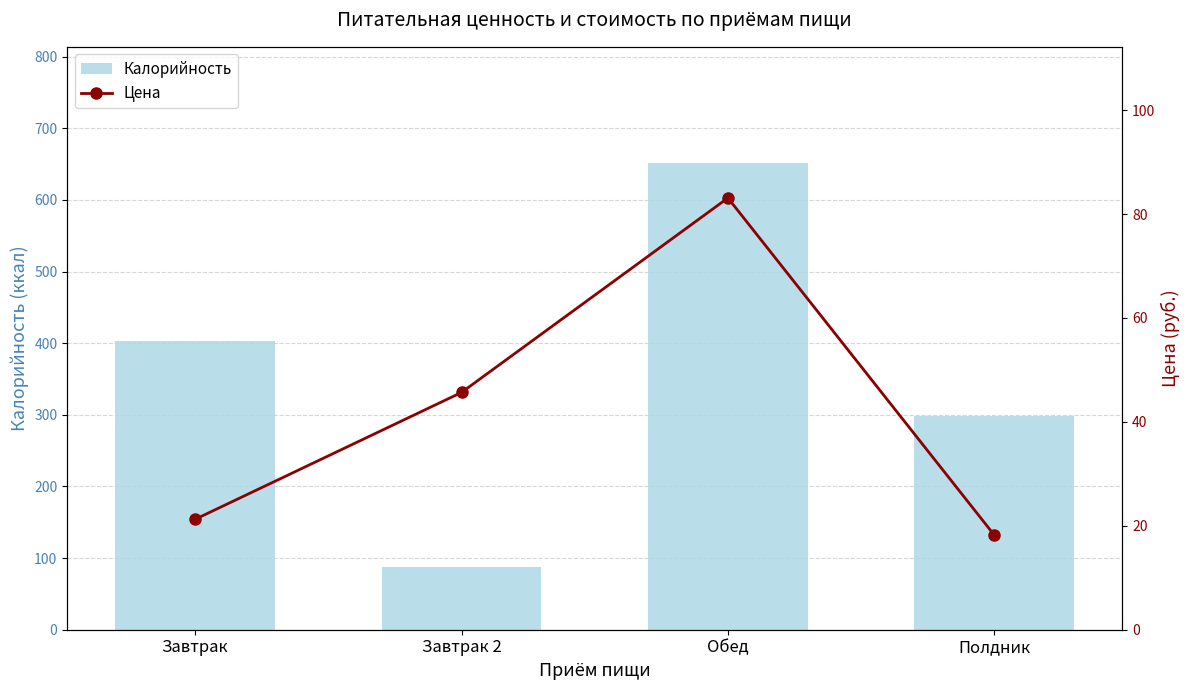

Are the bars grouped side by side (vs. stacked)?

Yes